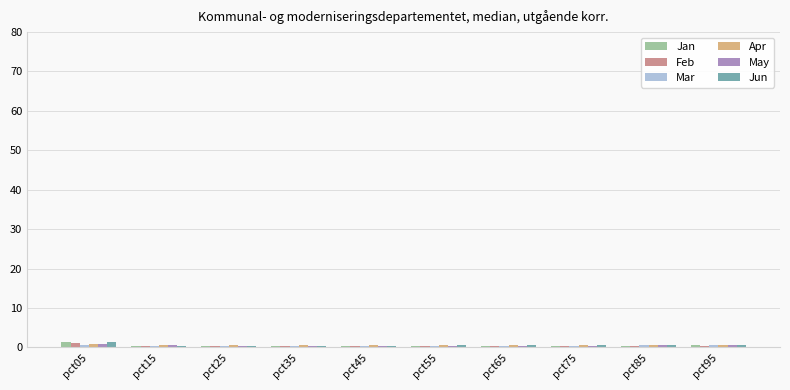

What is the smallest value displayed?

0.2